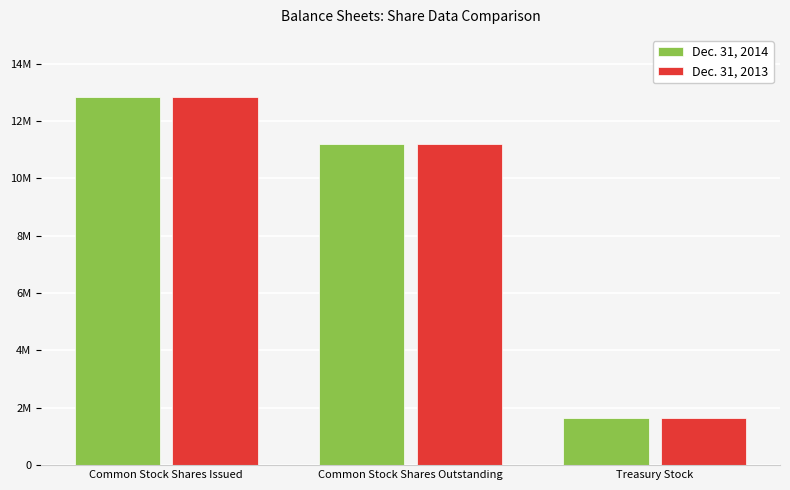

Is it true that Dec. 31, 2013 equals 12844376 at Common Stock Shares Issued?

True